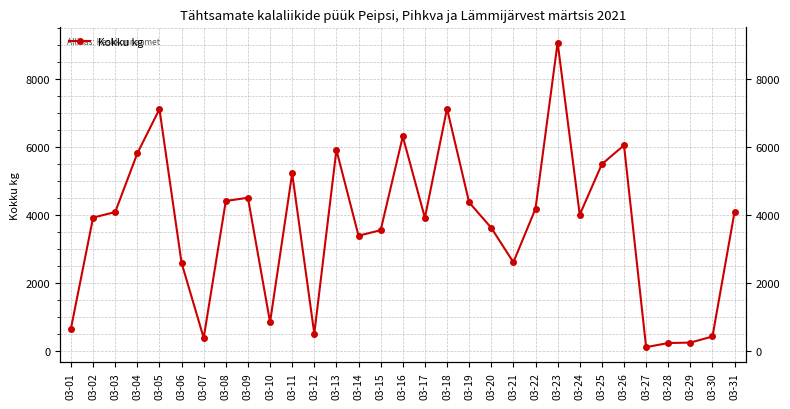

Rank the categories by value from lowest to highest.

03-27, 03-28, 03-29, 03-07, 03-30, 03-12, 03-01, 03-10, 03-06, 03-21, 03-14, 03-15, 03-20, 03-17, 03-02, 03-24, 03-03, 03-31, 03-22, 03-19, 03-08, 03-09, 03-11, 03-25, 03-04, 03-13, 03-26, 03-16, 03-05, 03-18, 03-23